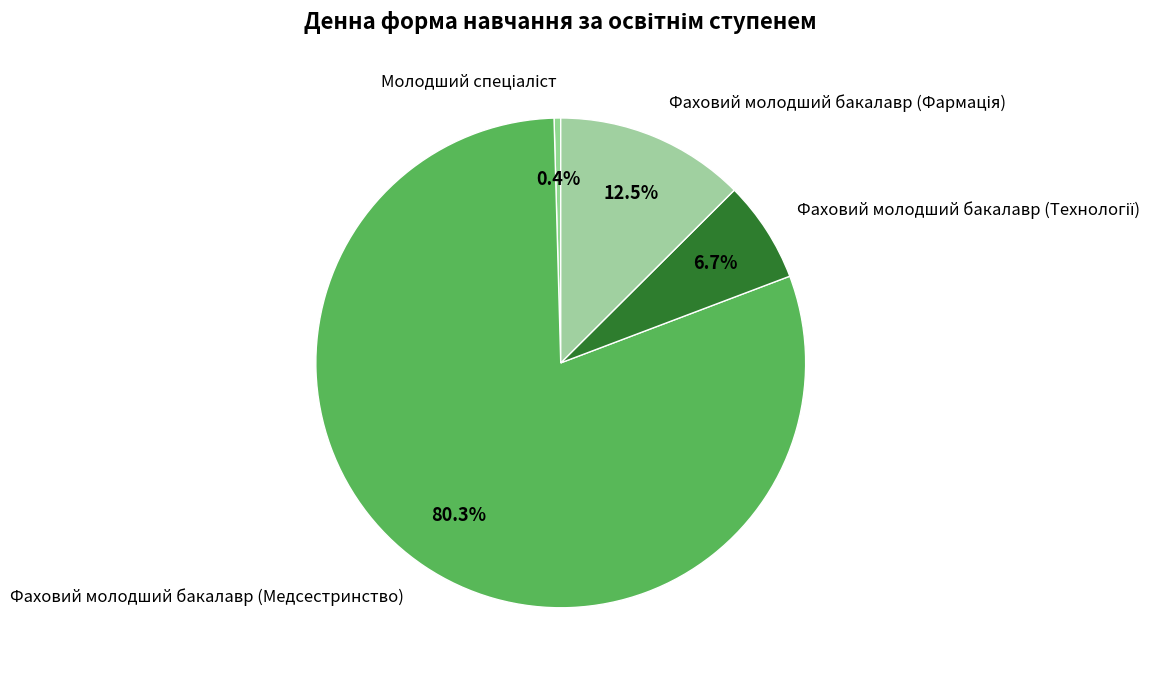

Which category has the biggest portion of the pie?

Фаховий молодший бакалавр (Медсестринство)